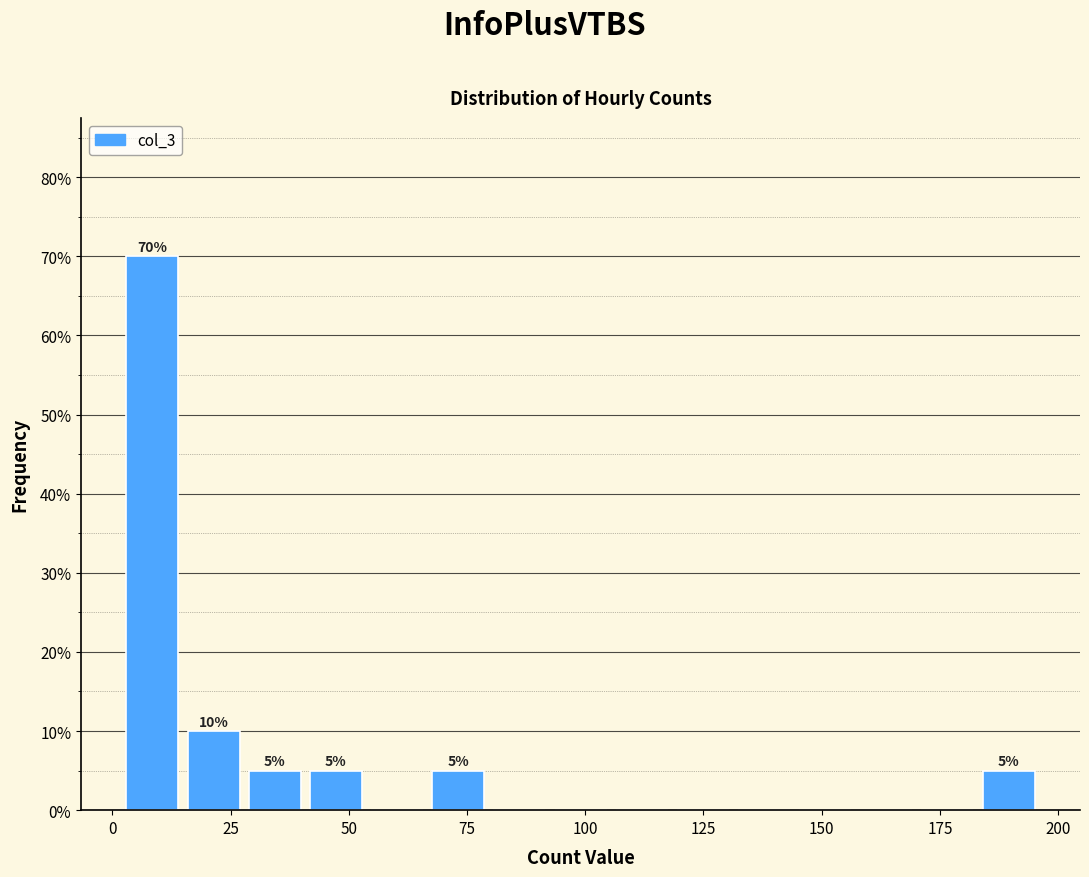

Read against the x-axis, roughly where is the centre of the tallest bar?

10